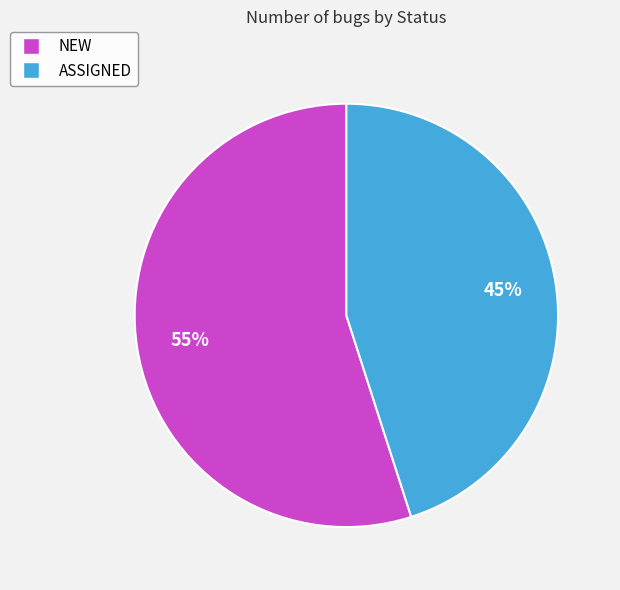

To the nearest percent, what percentage of the pie is ASSIGNED?

45%